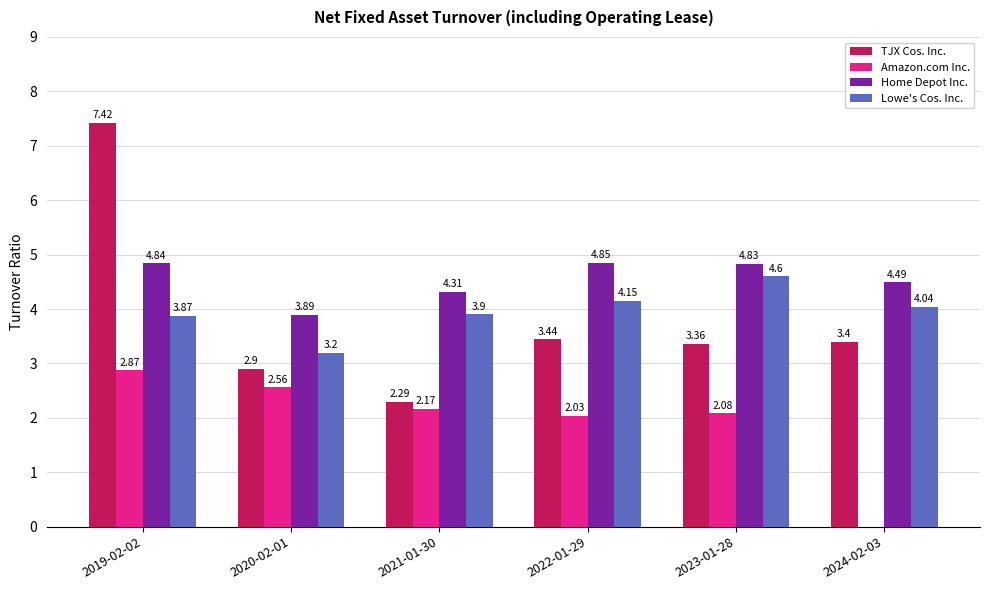

At which category is the sum across all series the highest?

2019-02-02